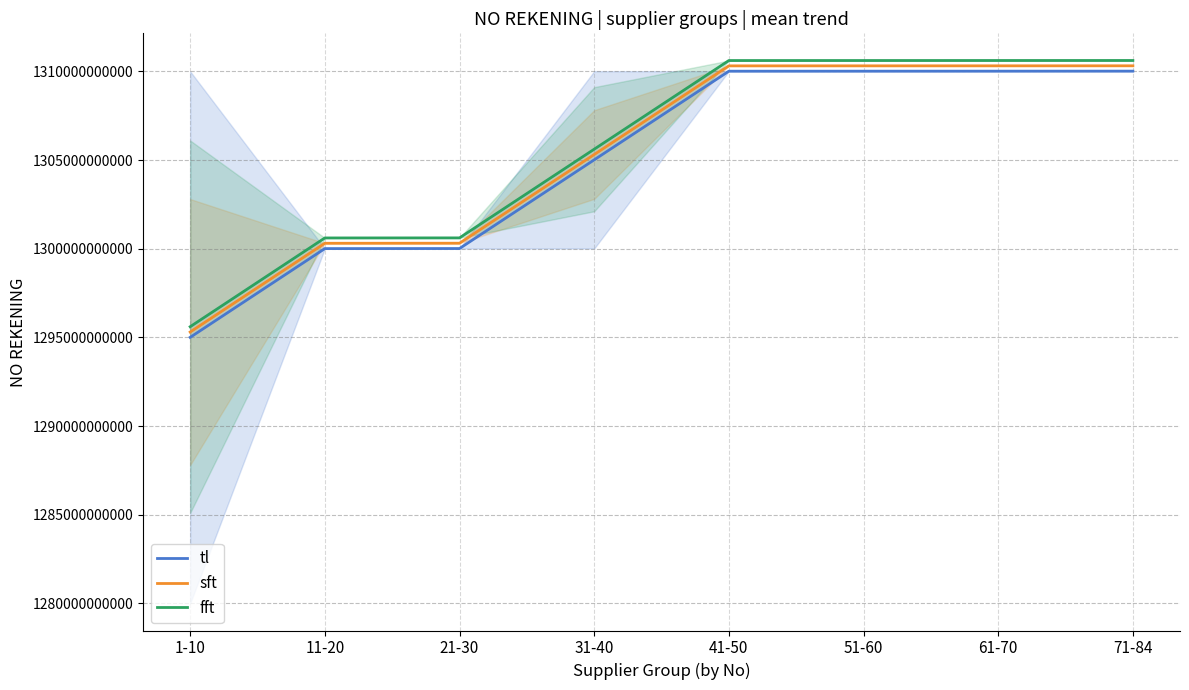

What are all the series names shown in the legend?

tl, sft, fft